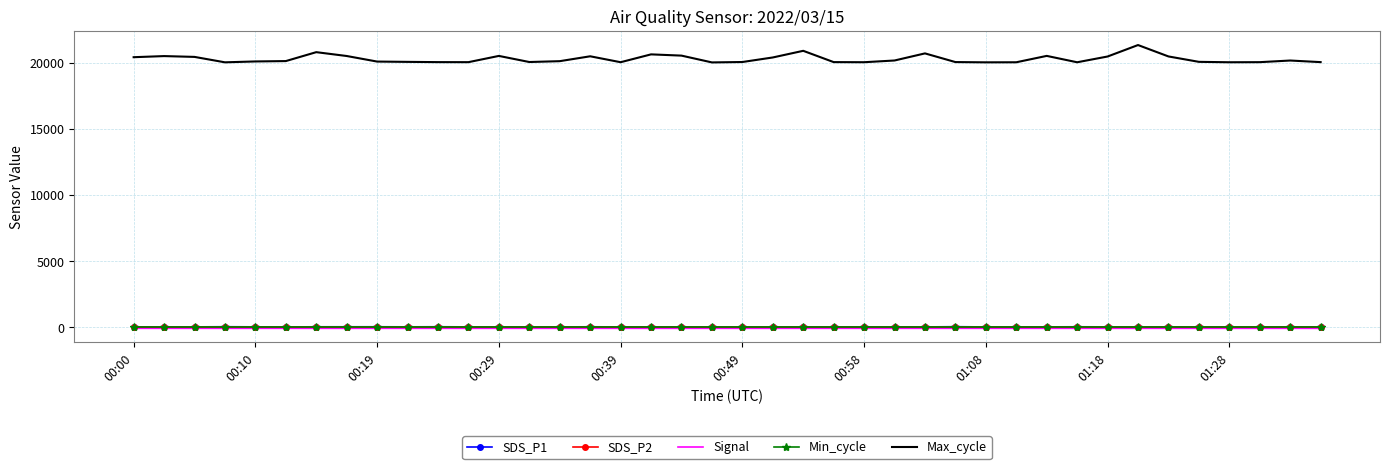

Which series has the largest total across all categories?

Max_cycle